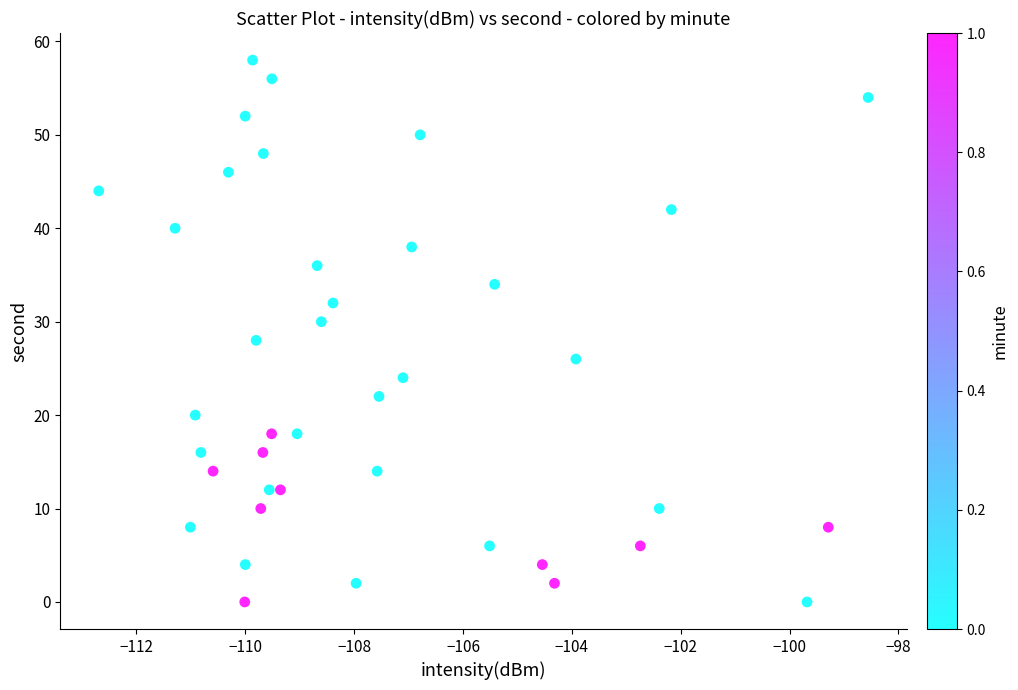

Count the number of points in this scatter plot.

40